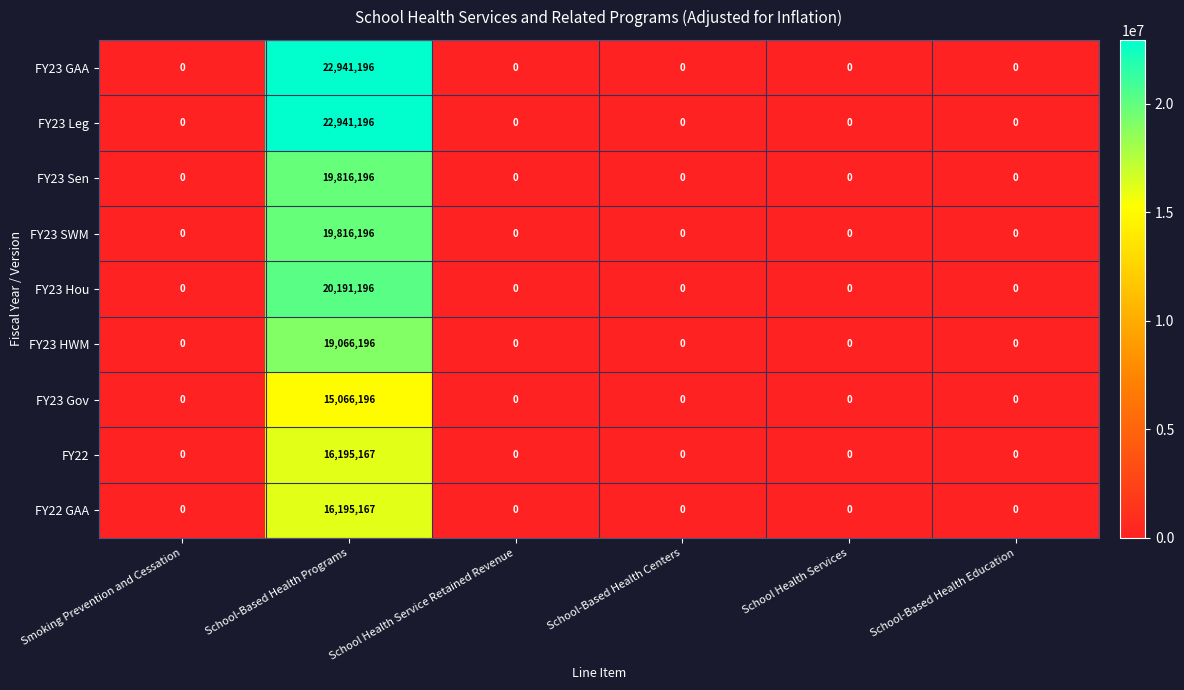

What is the maximum value shown in the chart?

22941196